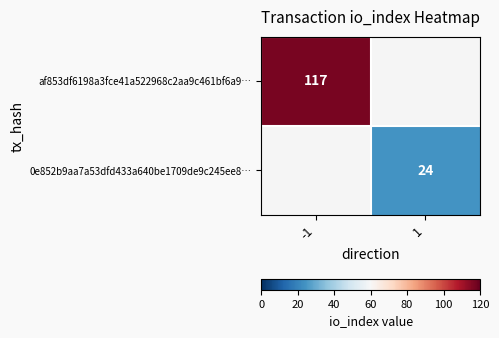

The af853df6198a3fce41a522968c2aa9c461bf6a9… series shows 117 at -1. True or false?

True